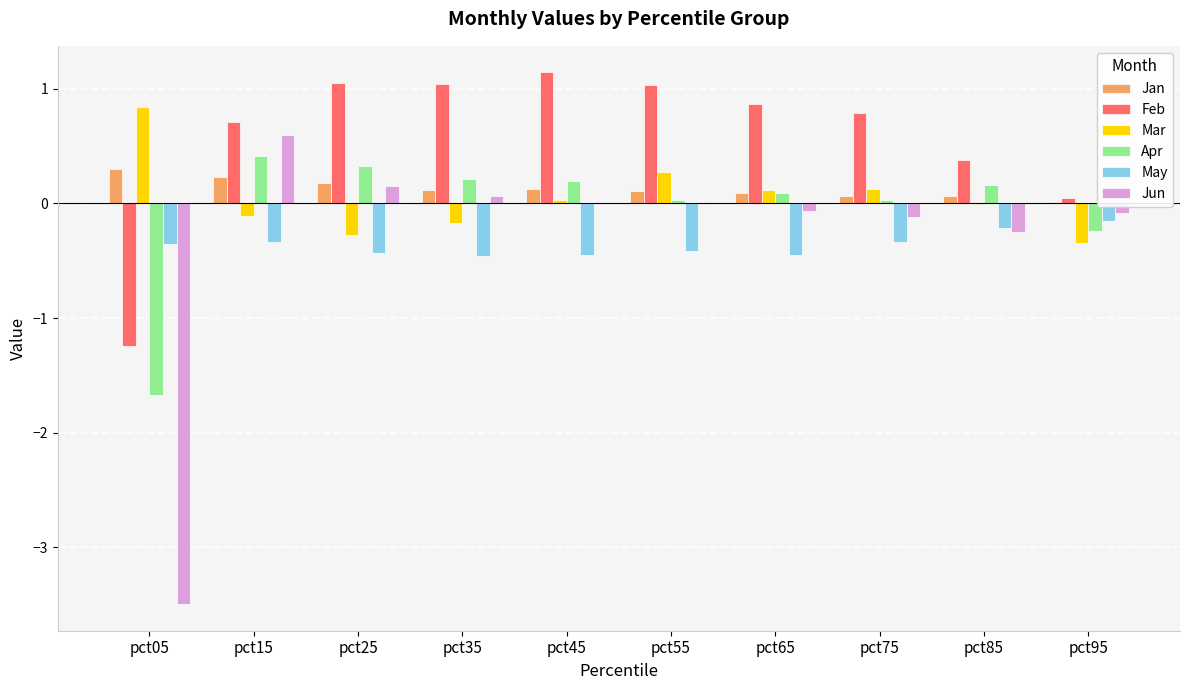

Is the value of Apr at pct75 greater than the value of May at pct95?

Yes